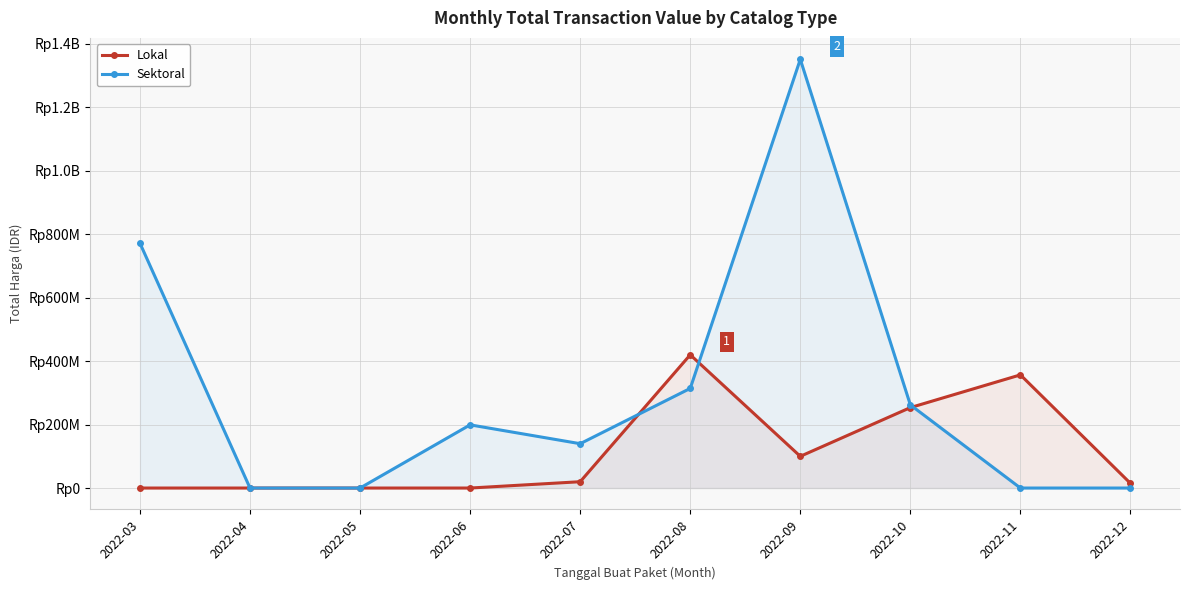

What is the spread (max minus min) of values at 2022-12?

14750000